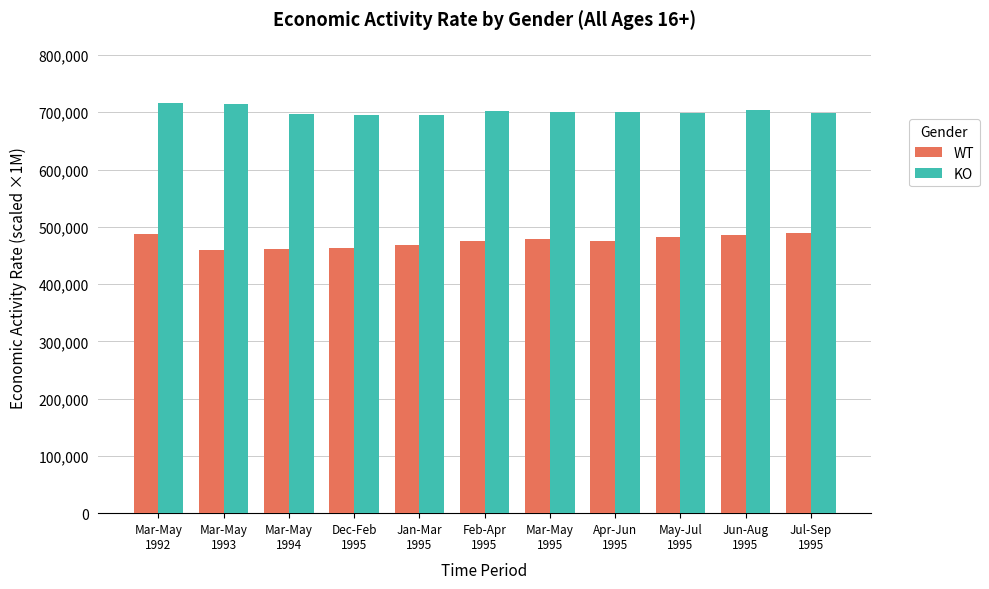

What are all the series names shown in the legend?

WT, KO